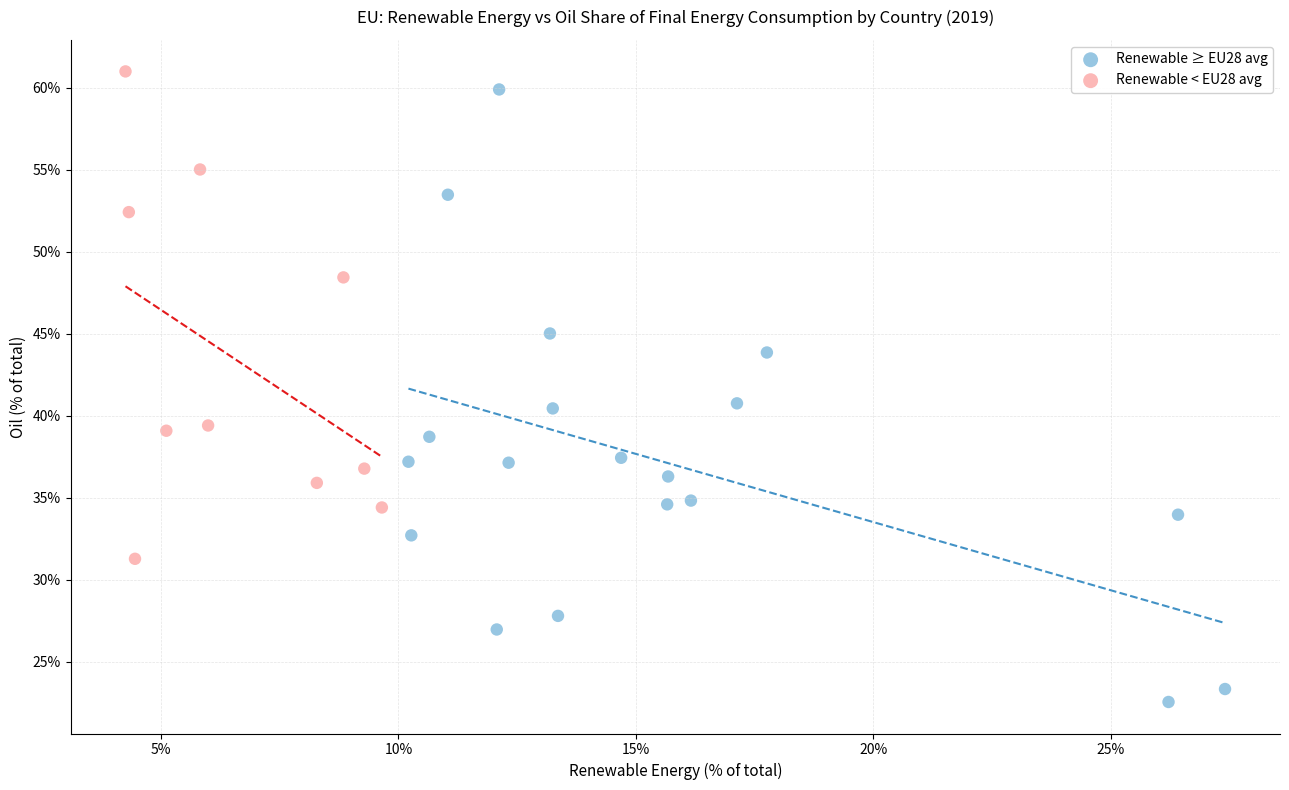

What are all the series names shown in the legend?

Renewable ≥ EU28 avg, Renewable < EU28 avg